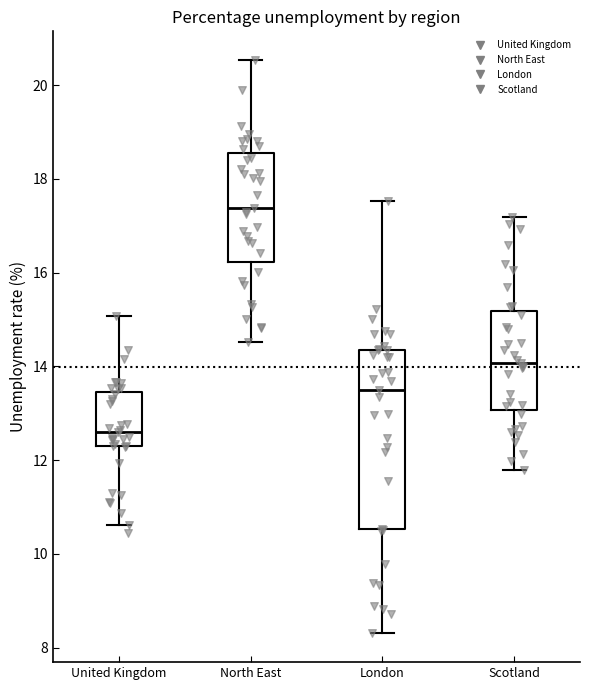

Which box has the lowest median line?

United Kingdom